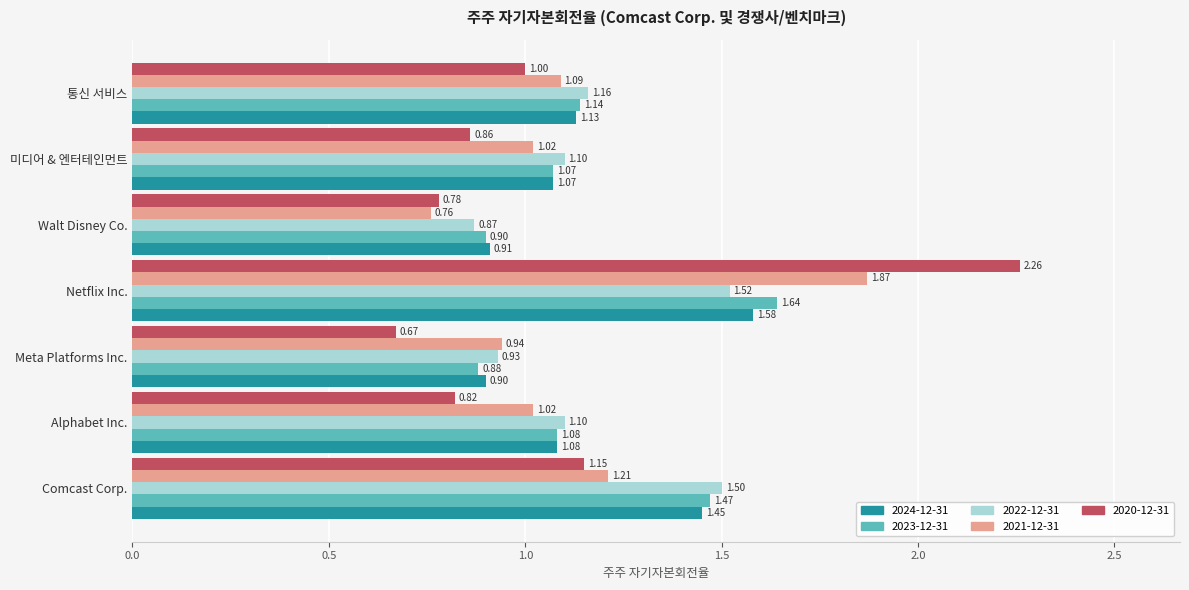

At how many categories does at least one series exceed 1?

5